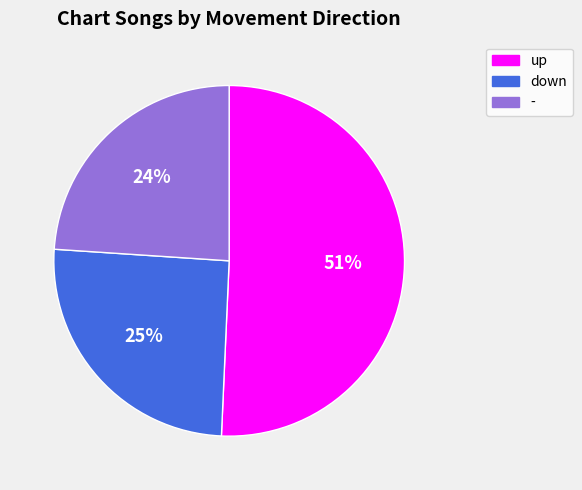

Count the number of slices in the pie.

3